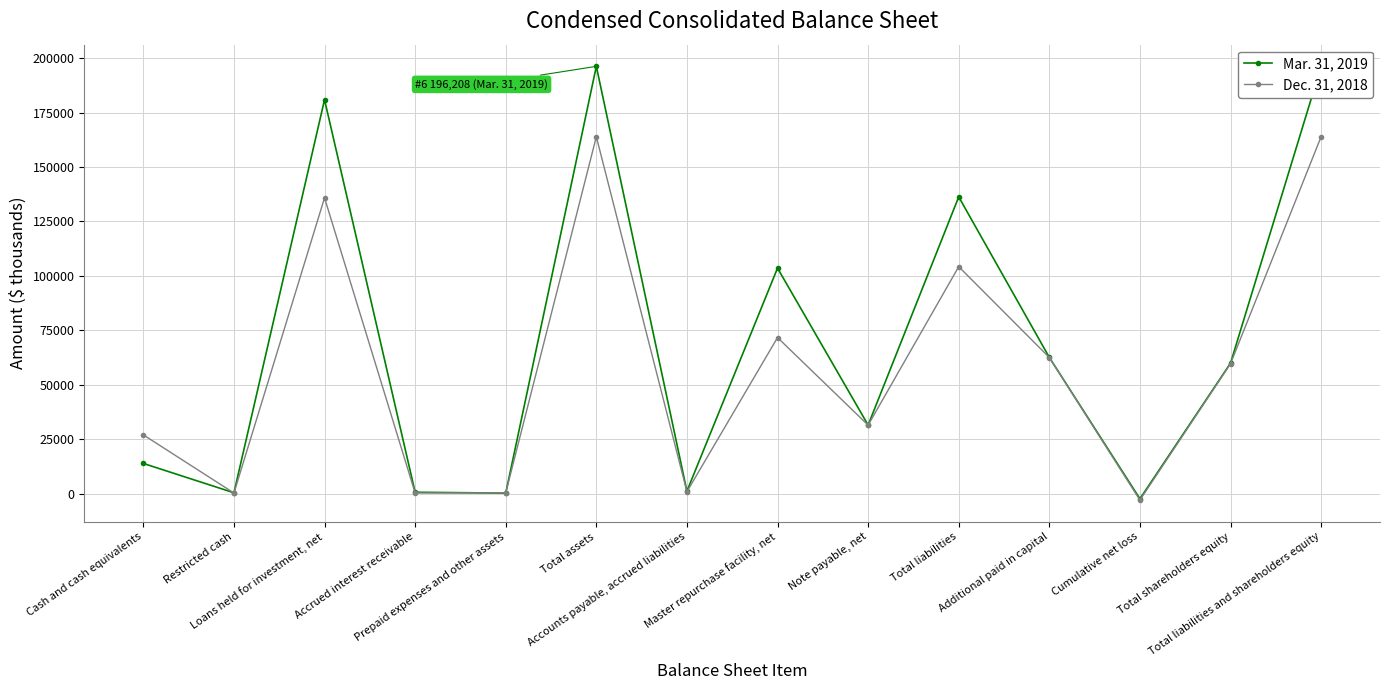

At which category is the sum across all series the highest?

Total assets